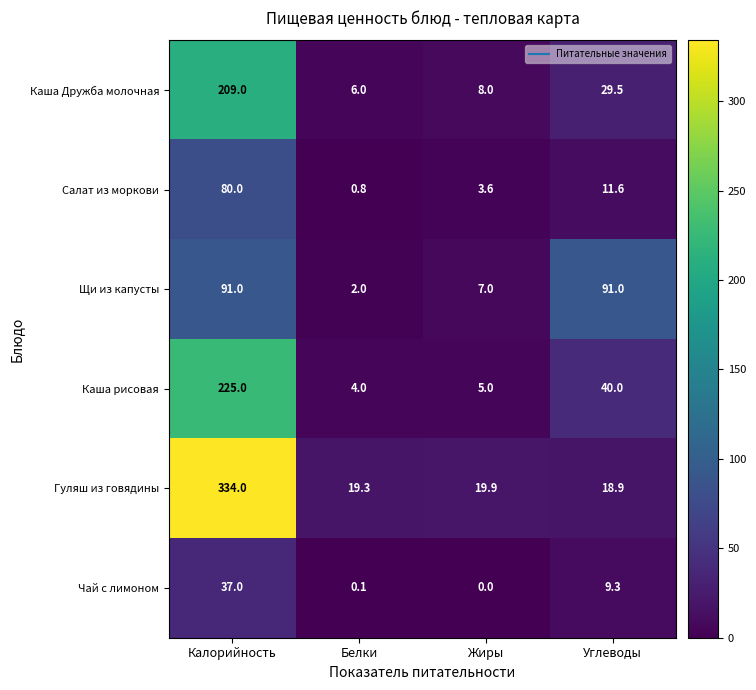

List the series in order of their peak value, lowest first.

Чай с лимоном, Салат из моркови, Щи из капусты, Каша Дружба молочная, Каша рисовая, Гуляш из говядины